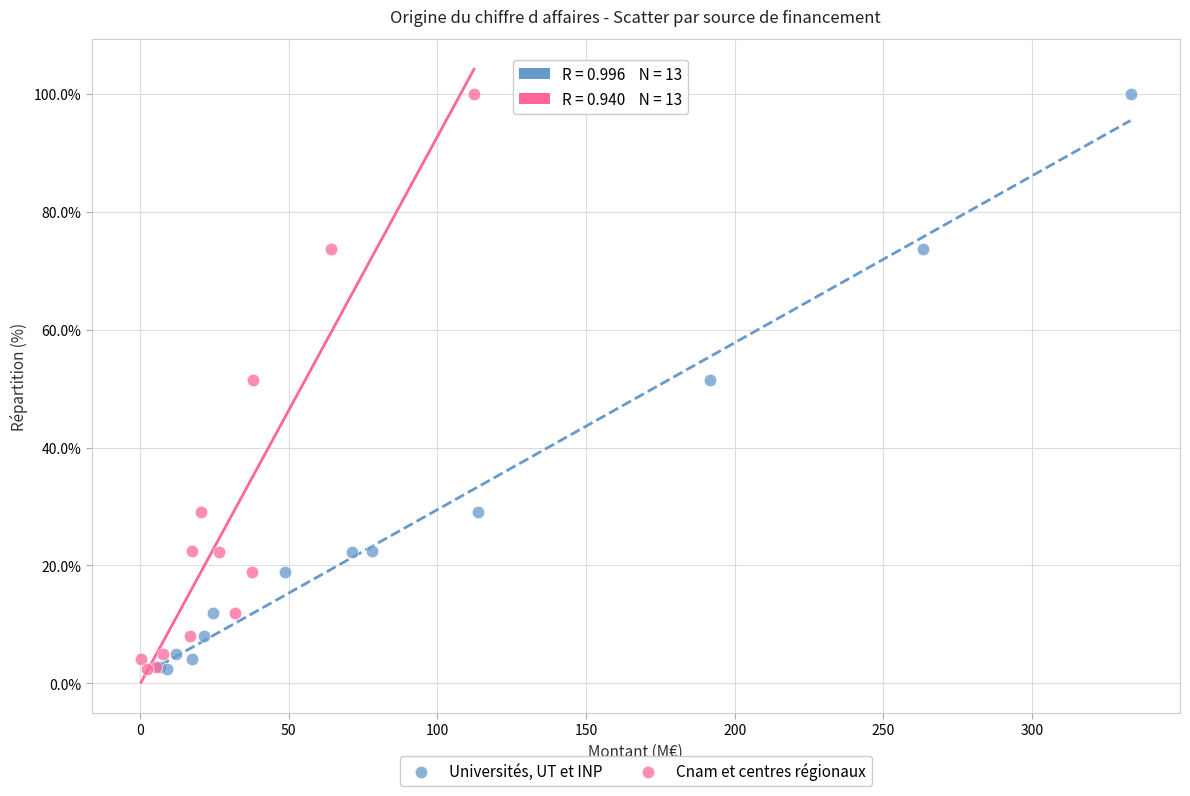

What are all the series names shown in the legend?

Universités, UT et INP, Cnam et centres régionaux